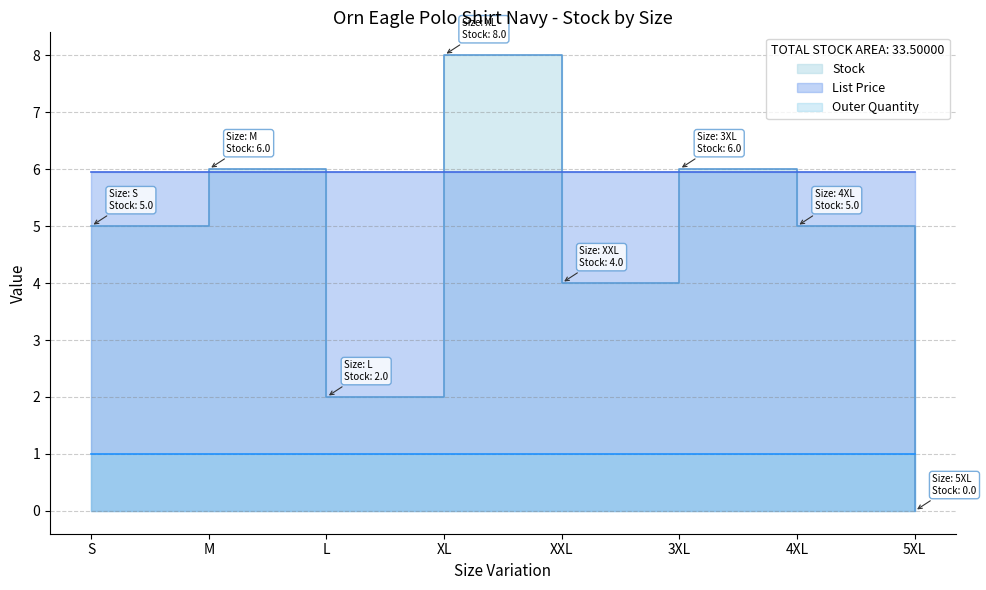

What is the difference between the Stock values at XXL and 3XL?

2.0